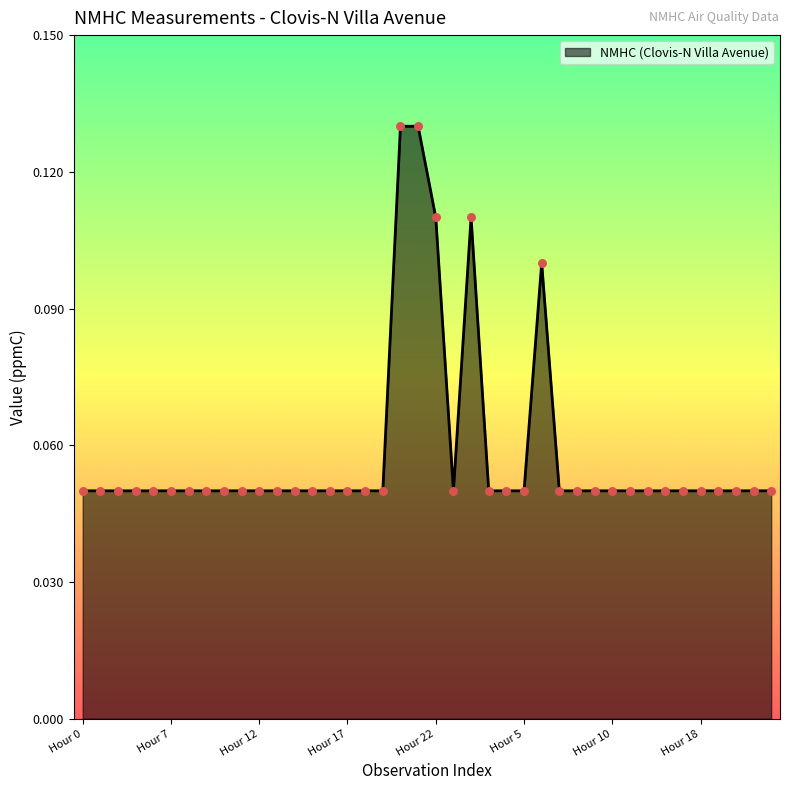

Does the chart have visible grid lines?

No